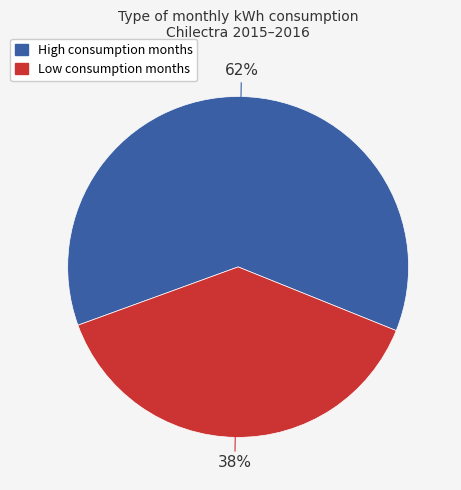

To the nearest percent, what is the average slice percentage?

50%